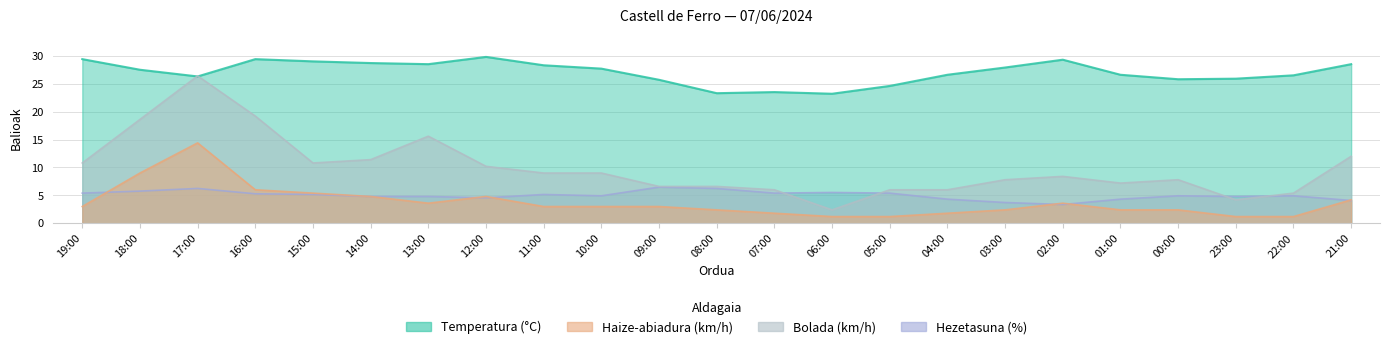

What is the label of the 22nd point from the left?

22:00